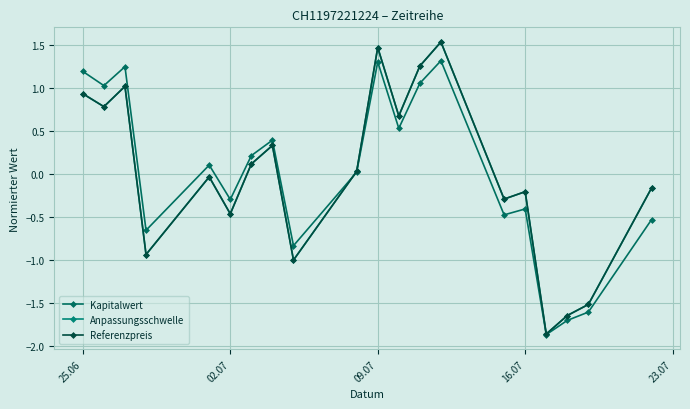

List the series in order of their peak value, lowest first.

Kapitalwert, Anpassungsschwelle, Referenzpreis